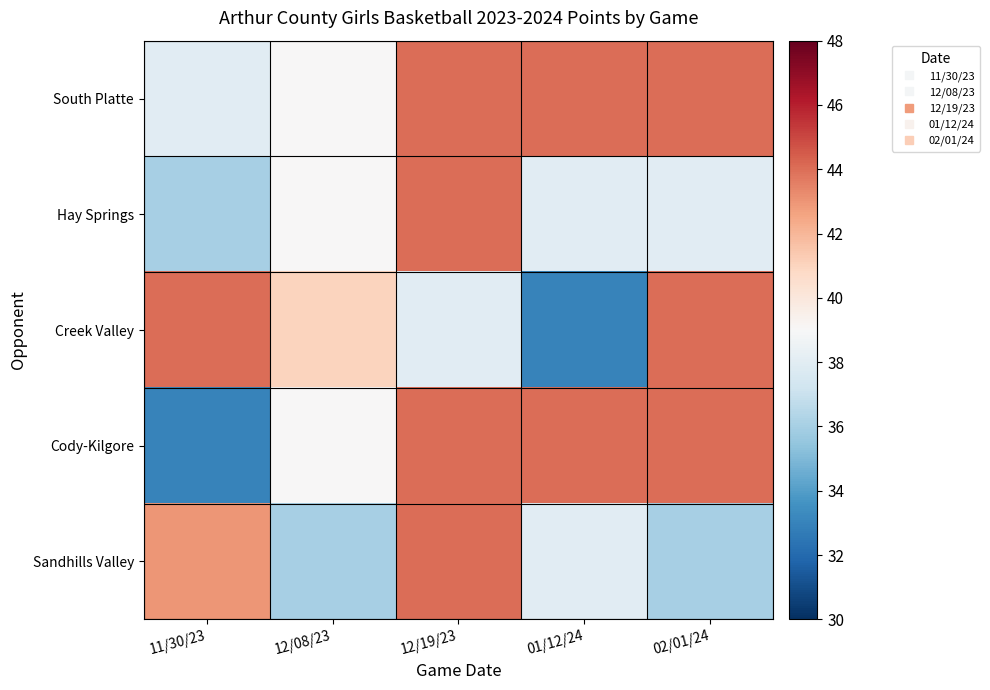

How many series are shown in this chart?

5